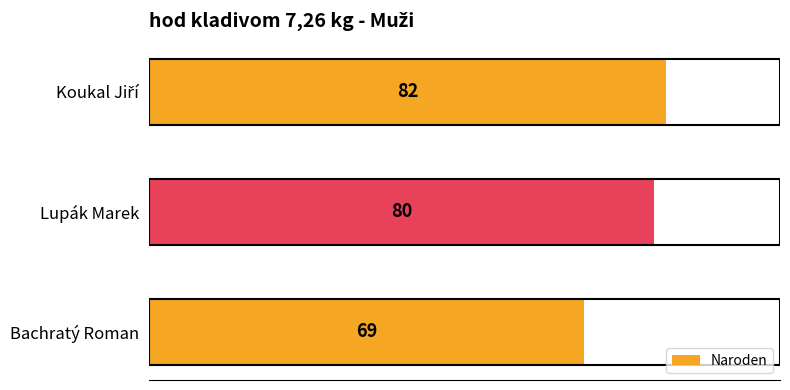

How many categories are shown in the chart?

3